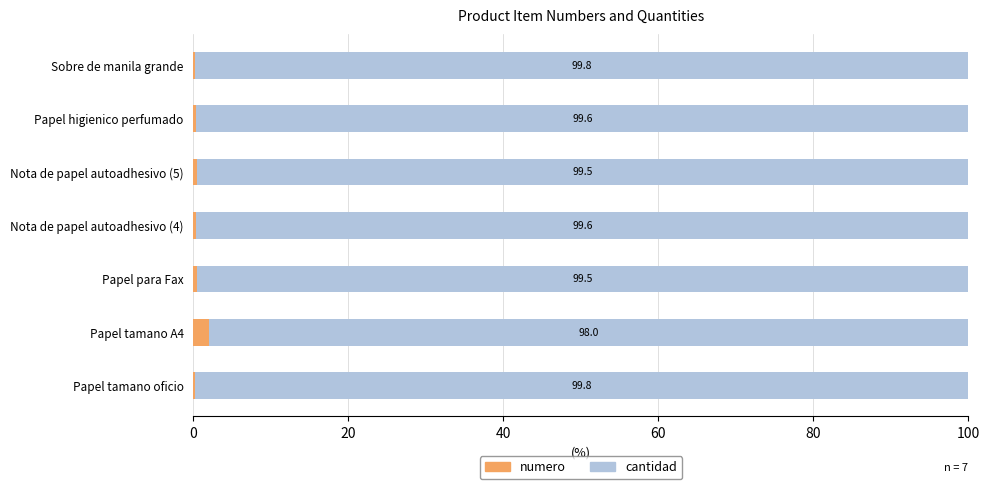

What is the sum of the numero values at Nota de papel autoadhesivo (5) and Papel higienico perfumado?

0.9